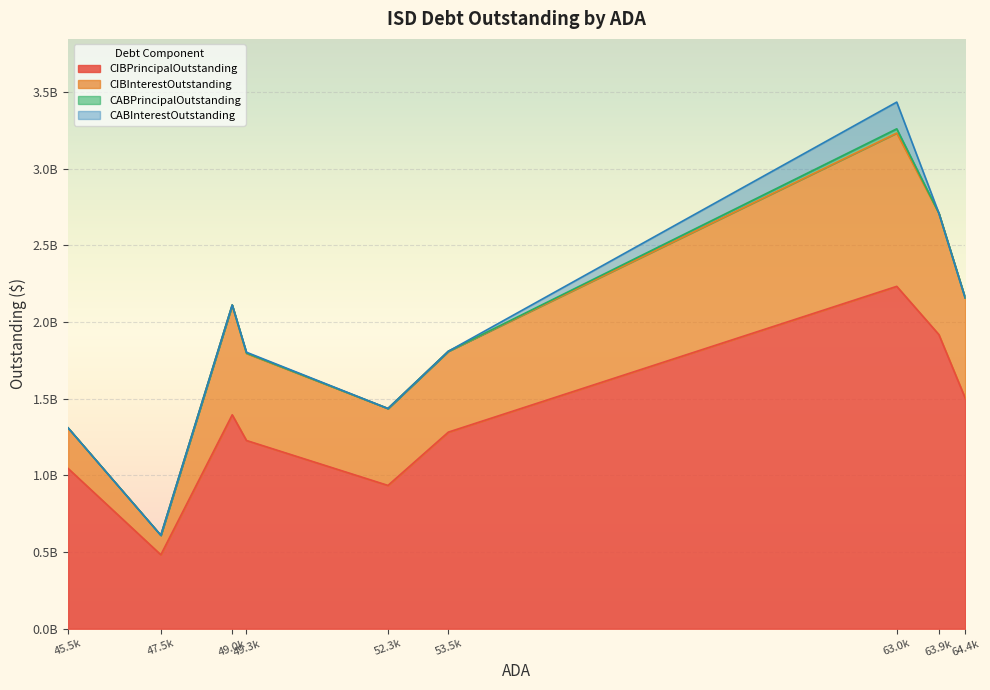

In CABPrincipalOutstanding, how many points are higher than both neighbors (excluding endpoints)?

2